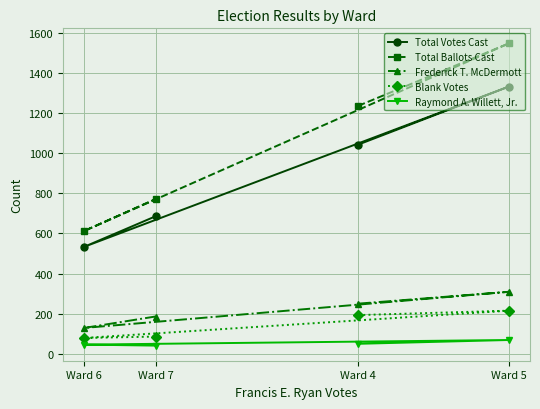

At how many categories does at least one series exceed 1314?

1